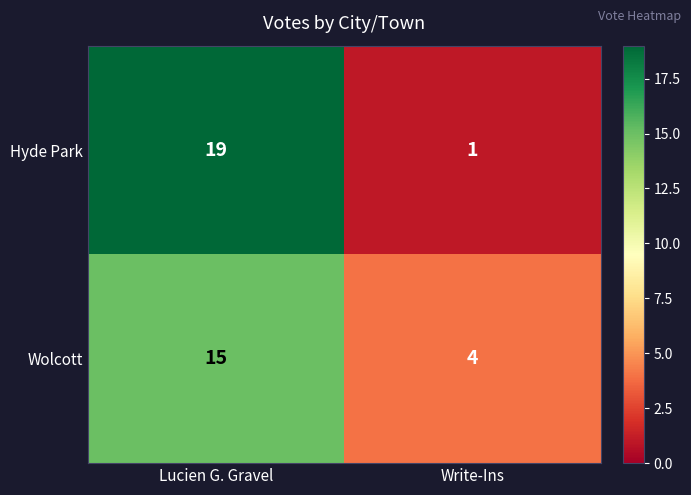

Reading left to right, list all the values displayed in this chart.

Hyde Park: 19	1
Wolcott: 15	4